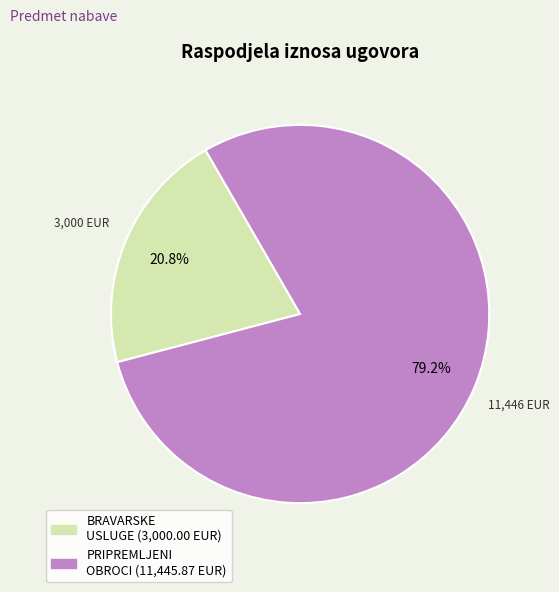

Is there any slice that represents more than half of the pie?

Yes